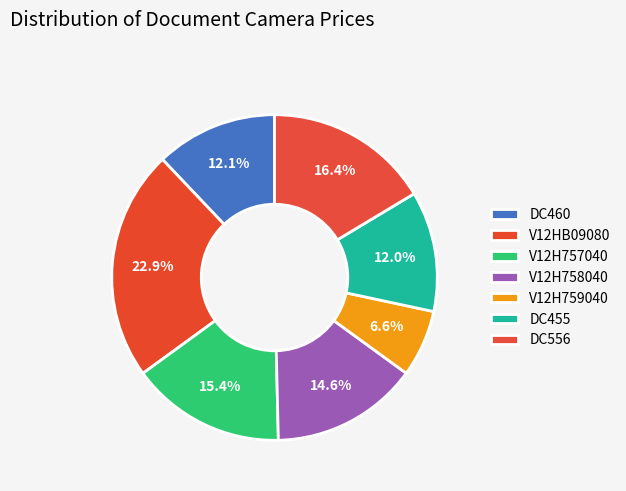

True or false: V12HB09080 accounts for 28% of the total.

False